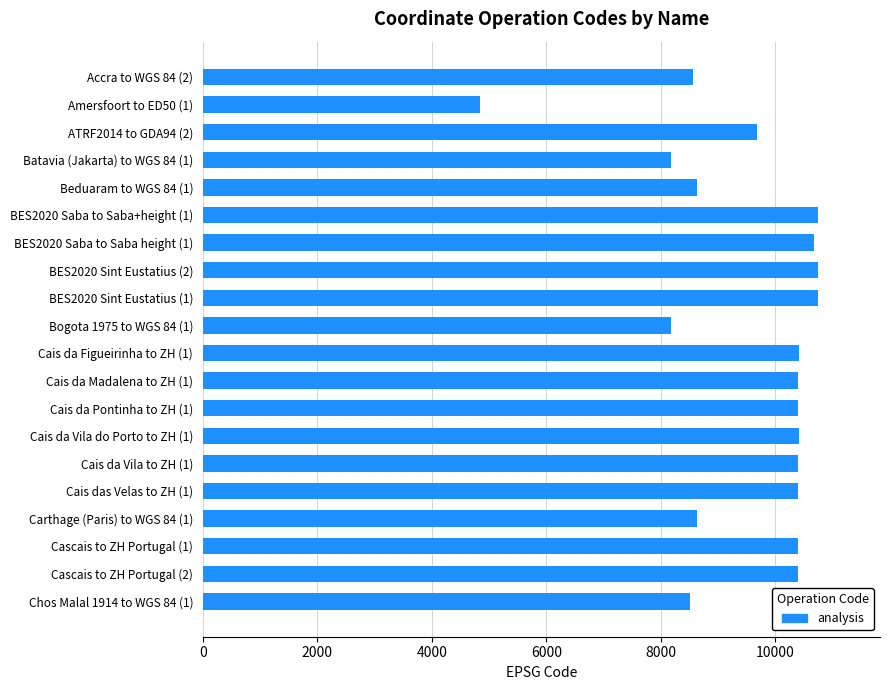

Where is the data nearest to the value 7796?

Bogota 1975 to WGS 84 (1)